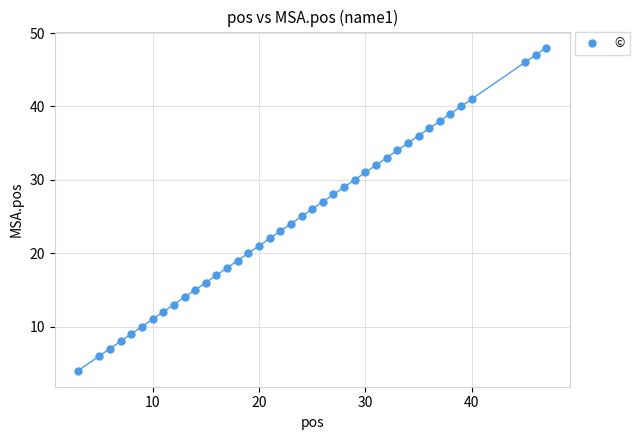

What is the range of Y values (max minus min)?

44